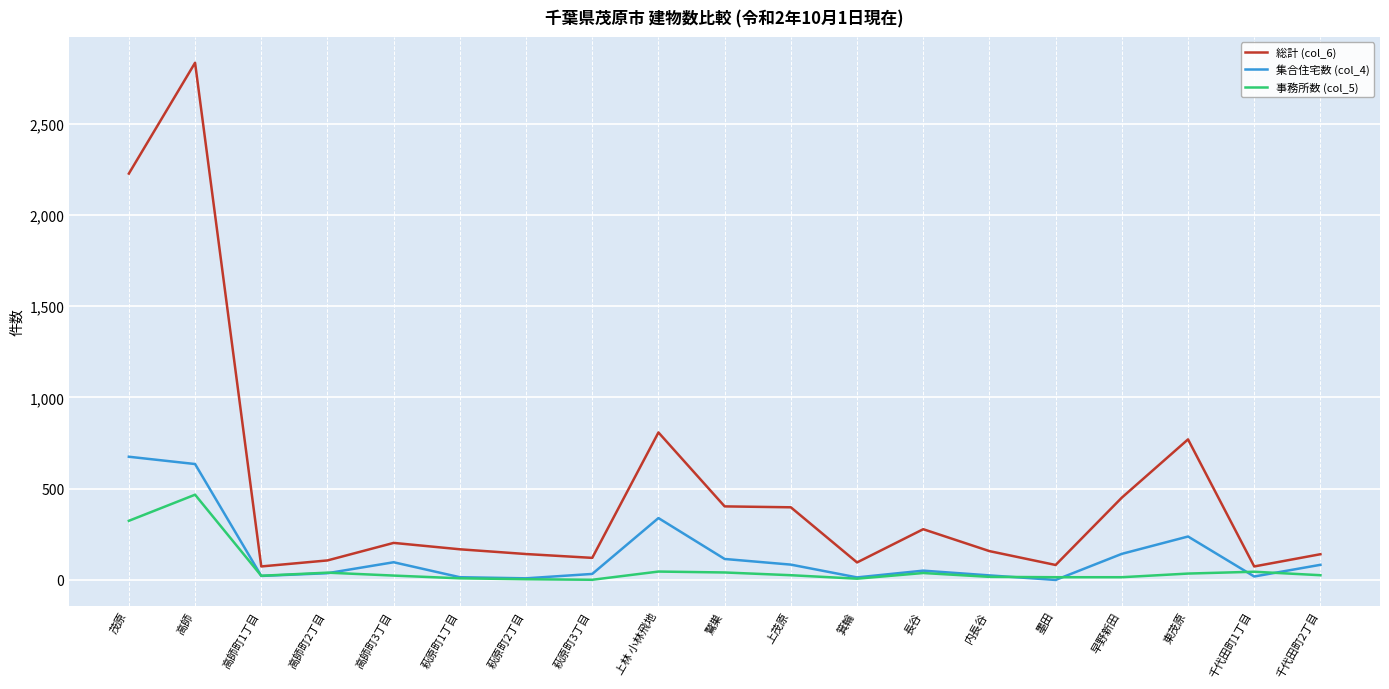

In 総計 (col_6), how many points are higher than both neighbors (excluding endpoints)?

5